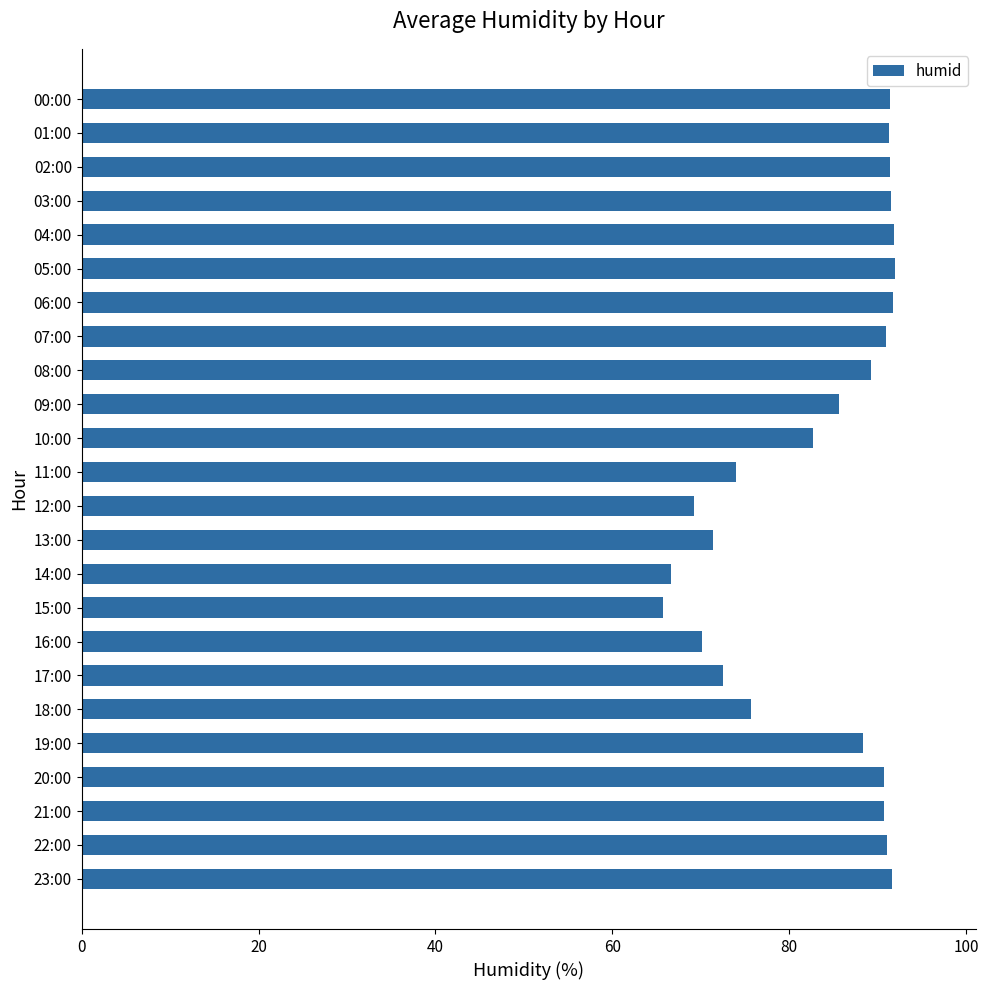

What is the change in value from 18:00 to 20:00?

+15.0